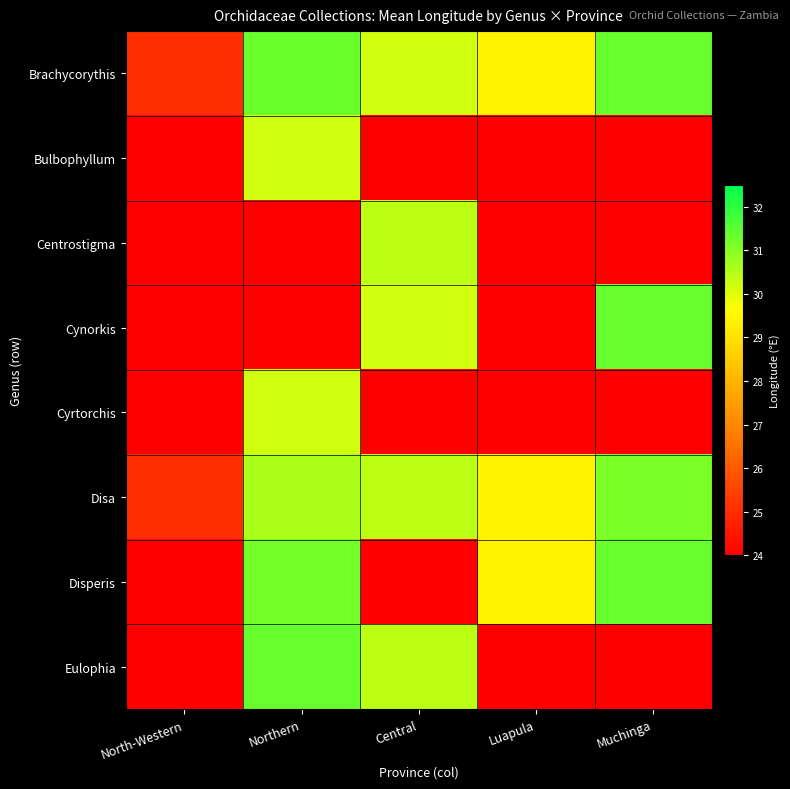

Reading left to right, extract all data points from this chart.

Brachycorythis: North-Western=25.1	Northern=31.3	Central=30.2	Luapula=29.4	Muchinga=31.4
Bulbophyllum: North-Western=0.0	Northern=30.2	Central=0.0	Luapula=0.0	Muchinga=0.0
Centrostigma: North-Western=0.0	Northern=0.0	Central=30.4	Luapula=0.0	Muchinga=0.0
Cynorkis: North-Western=0.0	Northern=0.0	Central=30.2	Luapula=0.0	Muchinga=31.4
Cyrtorchis: North-Western=0.0	Northern=30.2	Central=0.0	Luapula=0.0	Muchinga=0.0
Disa: North-Western=25.1	Northern=30.6	Central=30.4	Luapula=29.4	Muchinga=31.1
Disperis: North-Western=0.0	Northern=31.2	Central=0.0	Luapula=29.4	Muchinga=31.4
Eulophia: North-Western=0.0	Northern=31.4	Central=30.4	Luapula=0.0	Muchinga=0.0